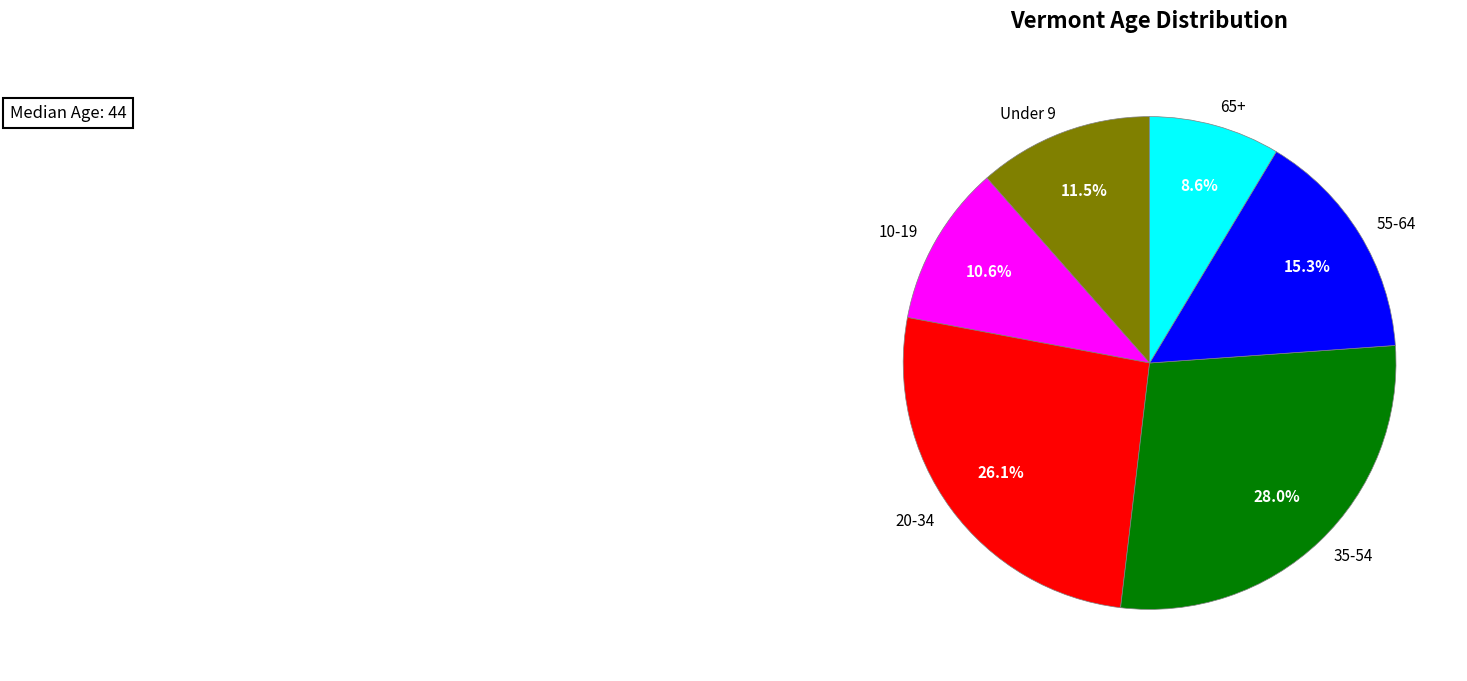

Is there any slice that represents more than half of the pie?

No